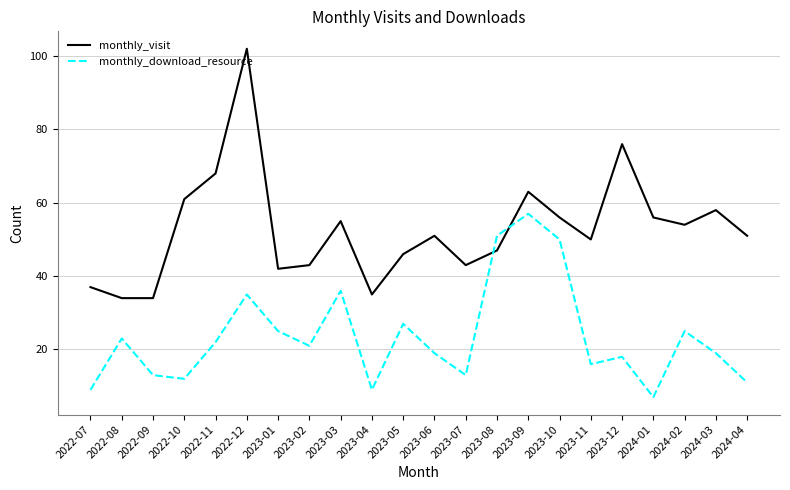

Where do monthly_visit and monthly_download_resource first cross each other?

2023-07 and 2023-08